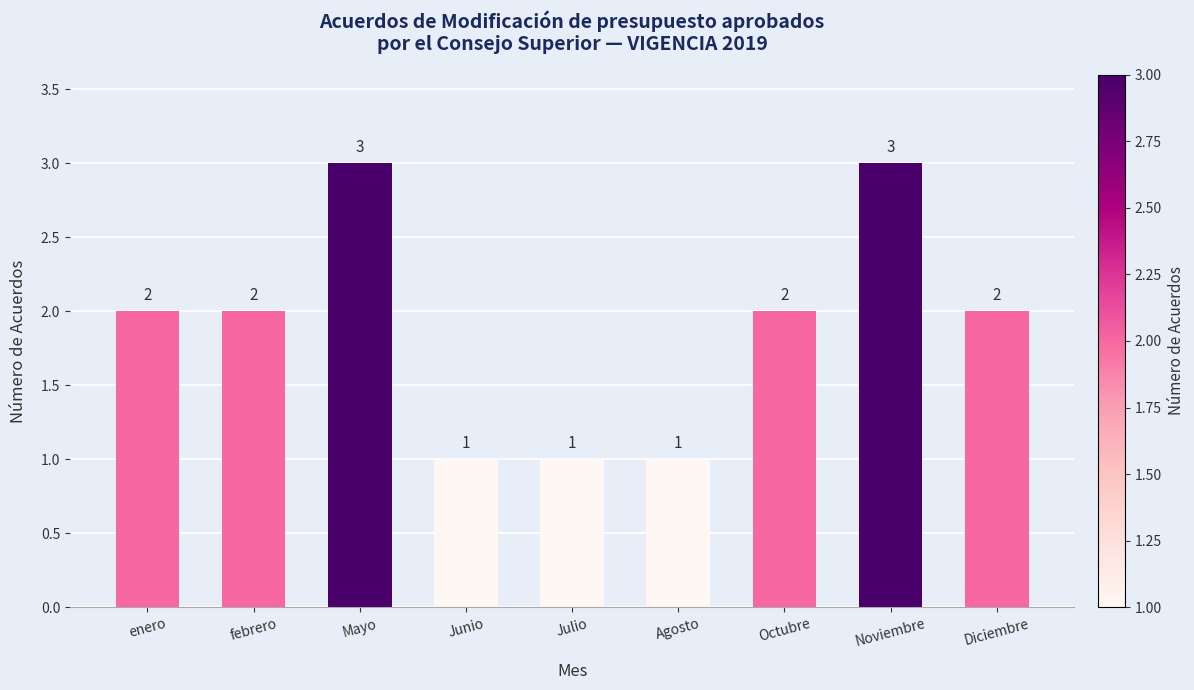

Reading right to left, transcribe all the data shown in this chart.

2	3	2	1	1	1	3	2	2